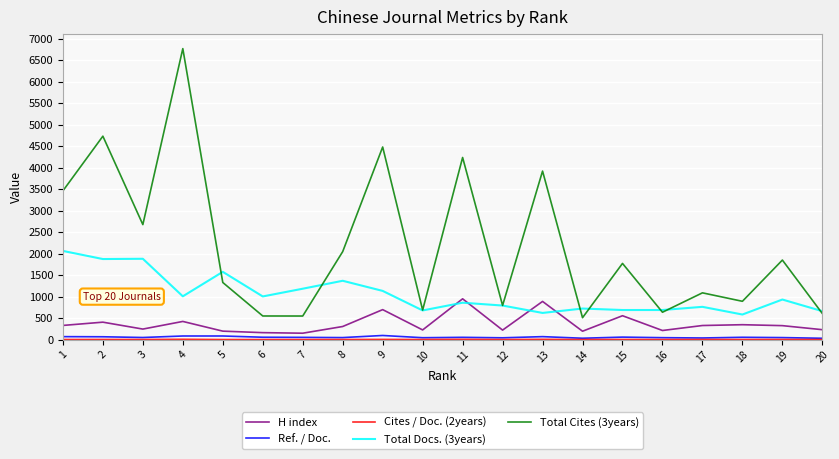

True or false: Total Cites (3years) and H index intersect in this chart.

False